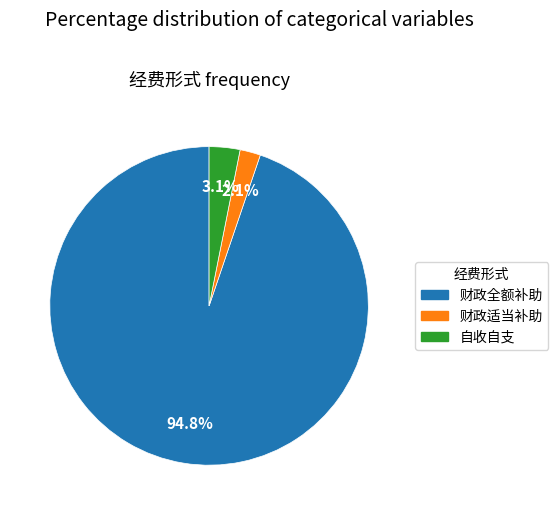

How many segments does this pie chart have?

3